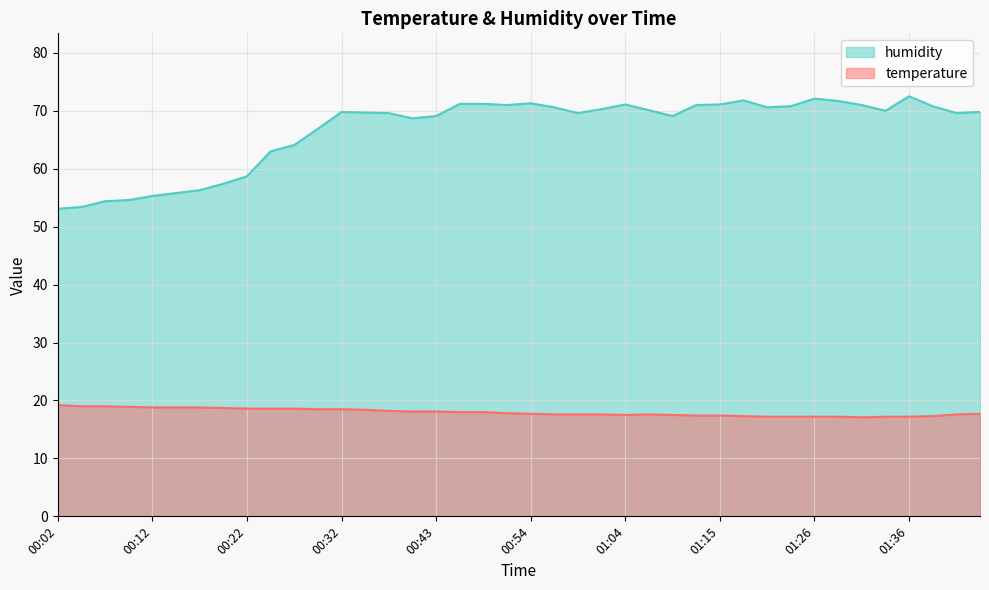

Which series has the widest spread of values?

humidity